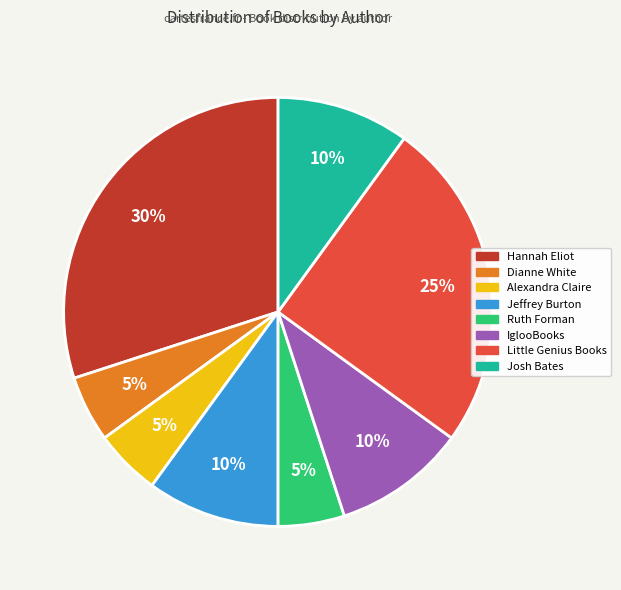

Is there any slice that represents more than half of the pie?

No